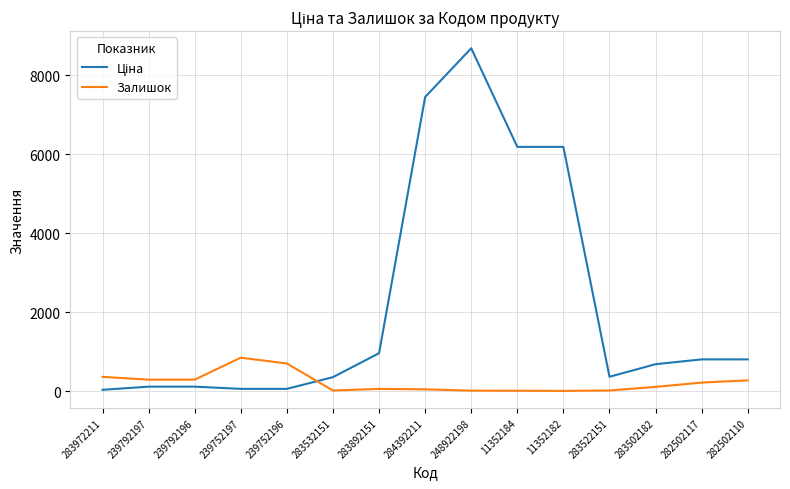

What is the maximum value shown in the chart?

8679.5